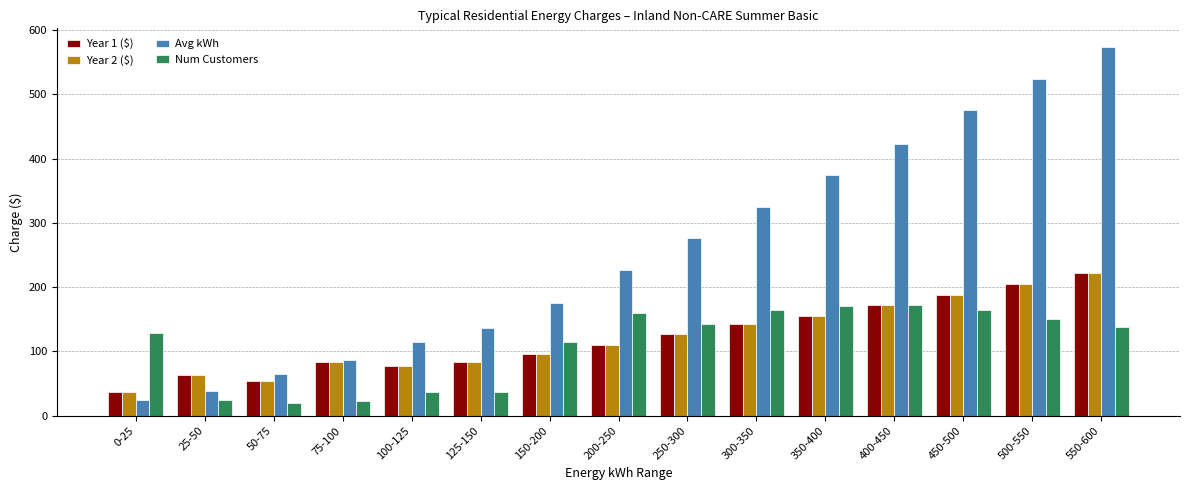

What is the label of the 6th bar from the left?

125-150